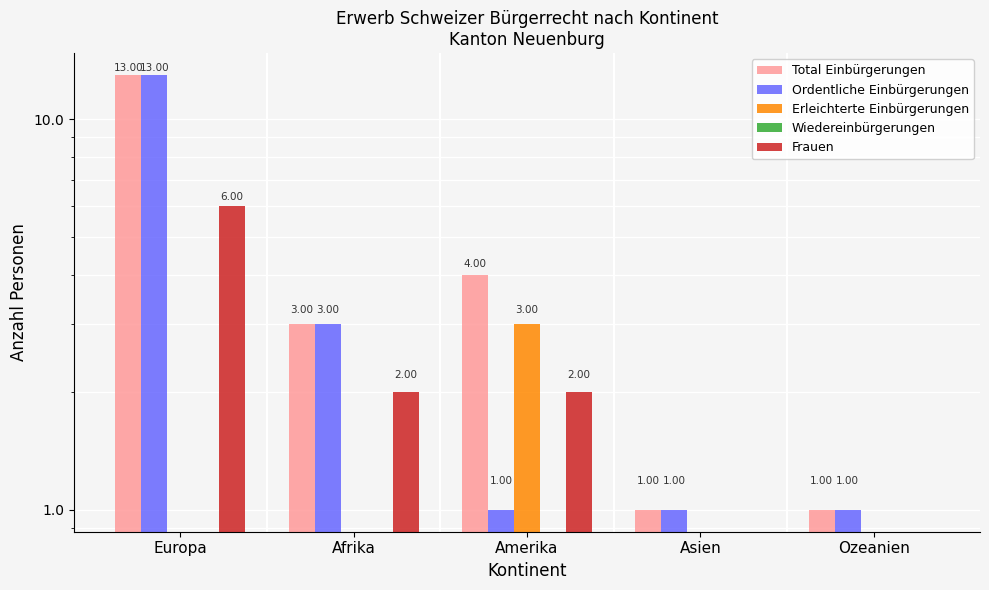

Reading left to right, list all the values displayed in this chart.

Total Einbürgerungen: 13	3	4	1	1
Ordentliche Einbürgerungen: 13	3	1	1	1
Erleichterte Einbürgerungen: 0	0	3	0	0
Wiedereinbürgerungen: 0	0	0	0	0
Frauen: 6	2	2	0	0